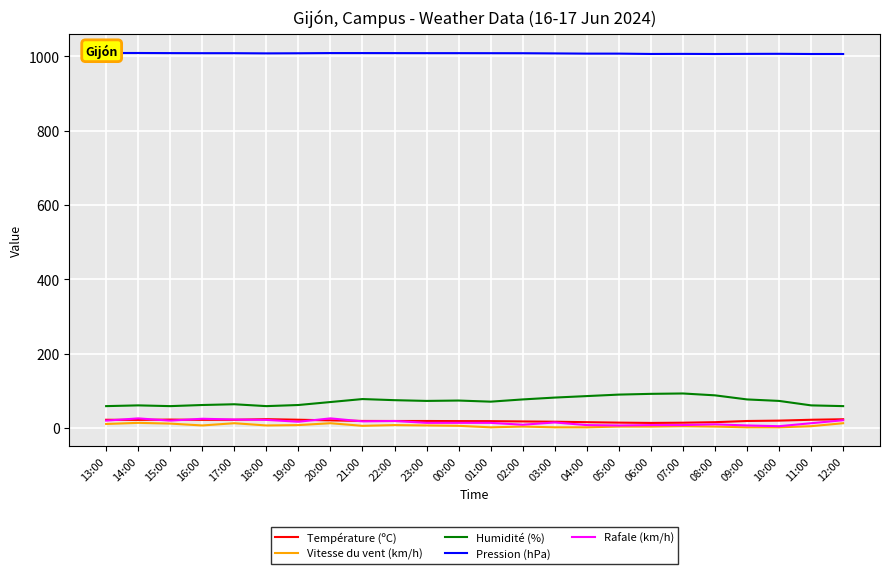

What is the difference between the maximum and minimum values in the Vitesse du vent (km/h) series?

12.0